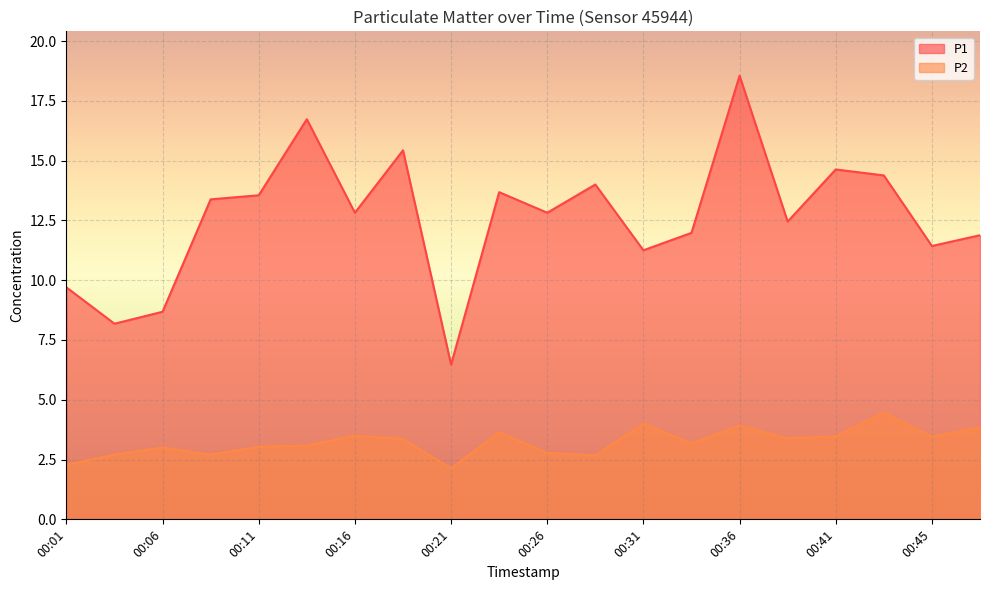

List the series in order of their peak value, highest first.

P1, P2